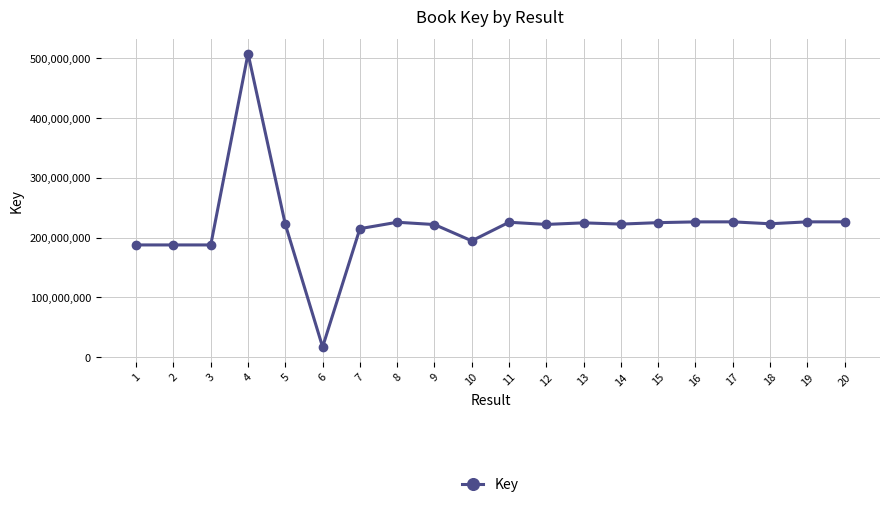

What is the ratio of the value at 12 to the value at 3?

1.2